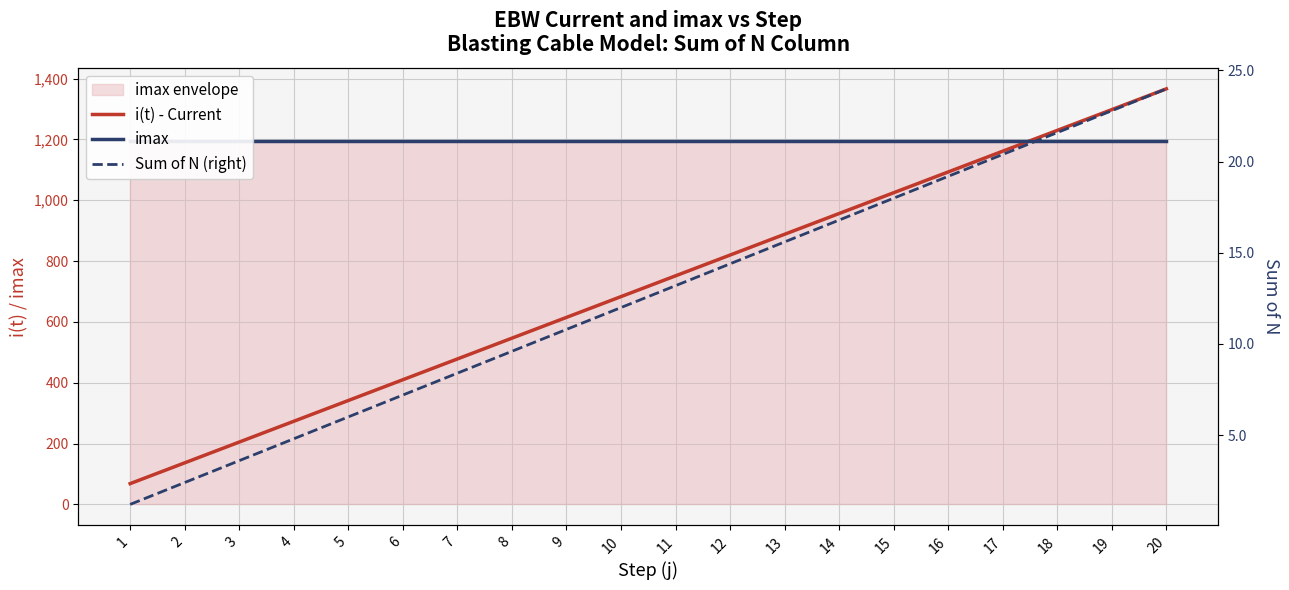

What is the sum of the Sum of N (right) values at 13 and 3?

19.2